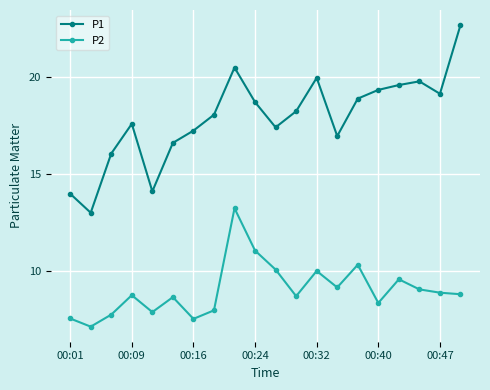

Which series has the largest range (max minus min)?

P1